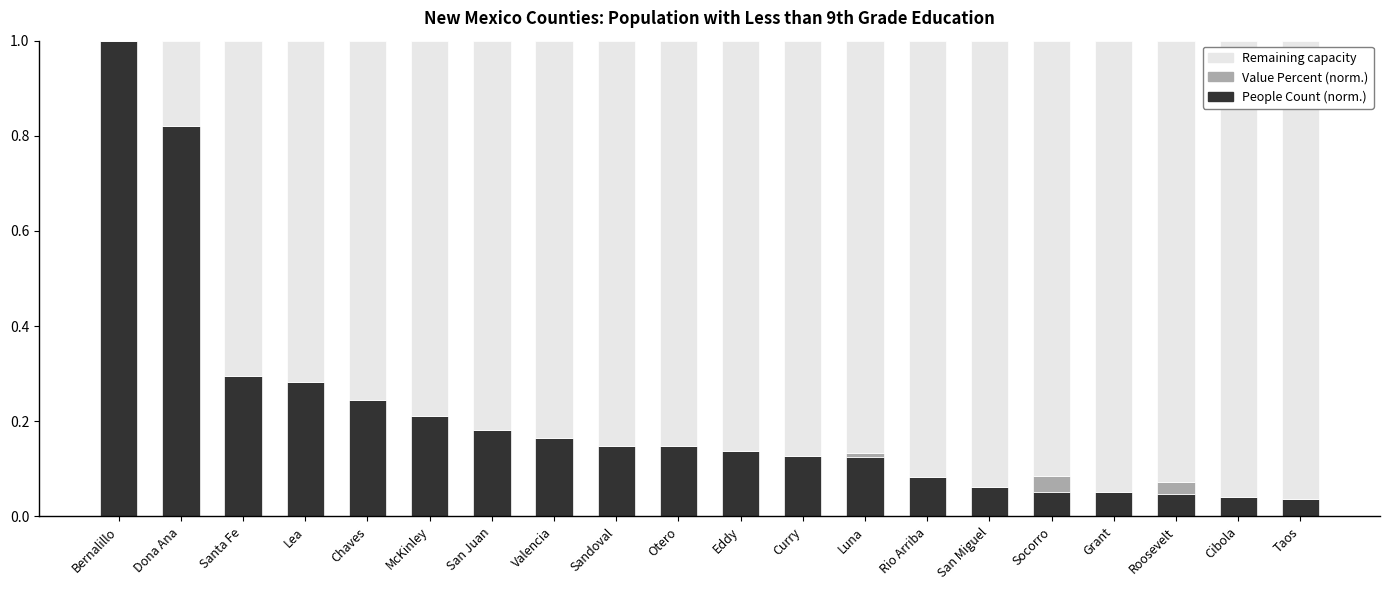

How many series are shown in this chart?

3